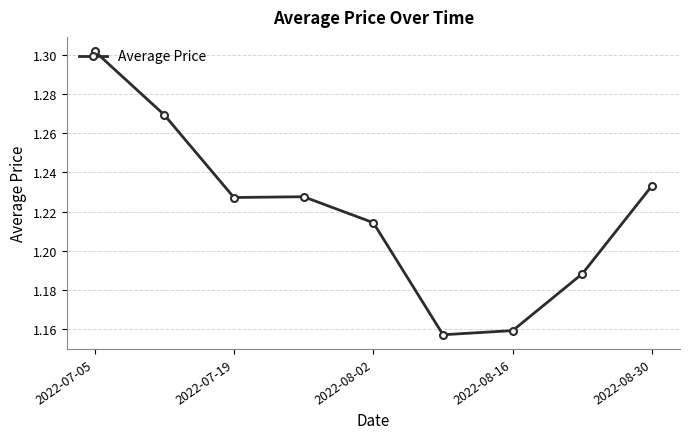

What is the sum of all values?

11.0